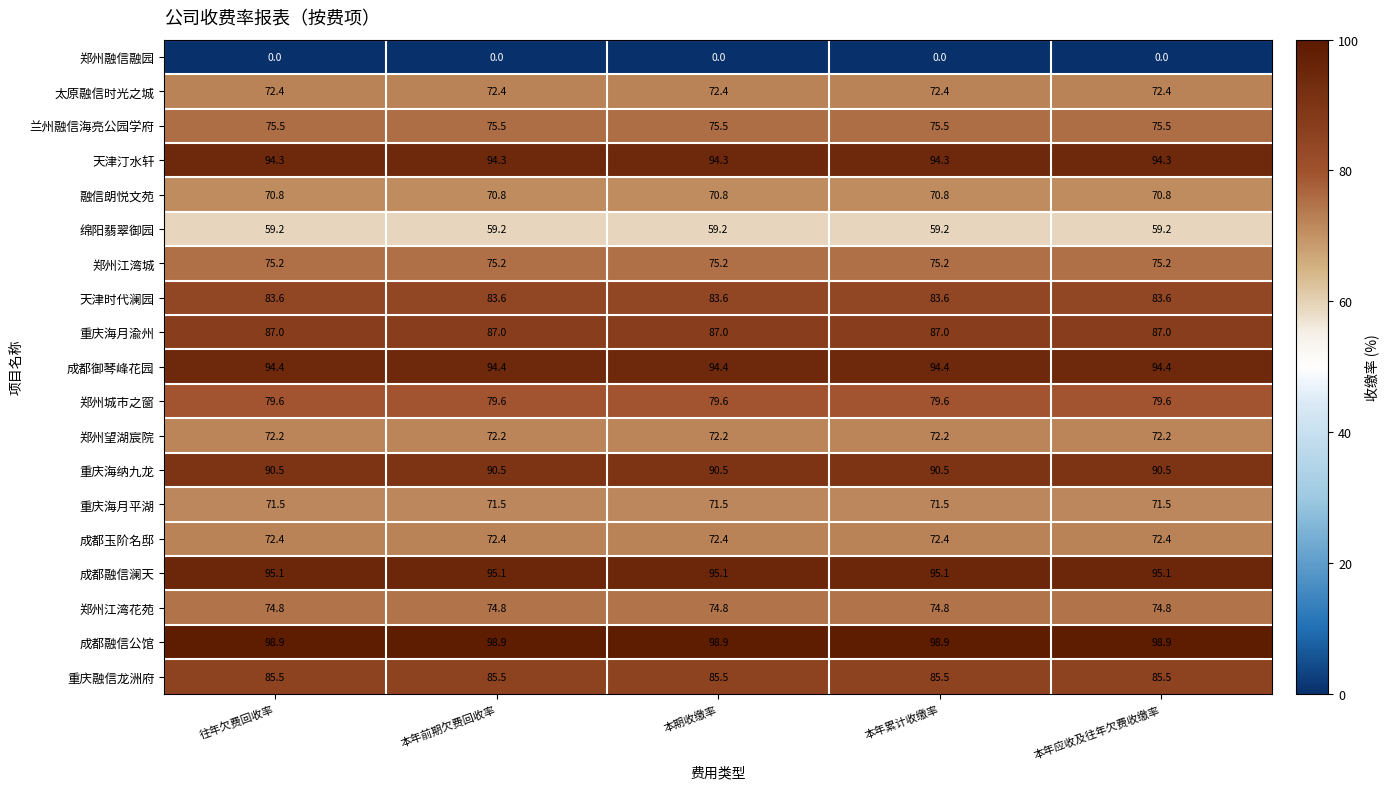

What value does the 重庆海月平湖 series have at 本年累计收缴率?

71.5